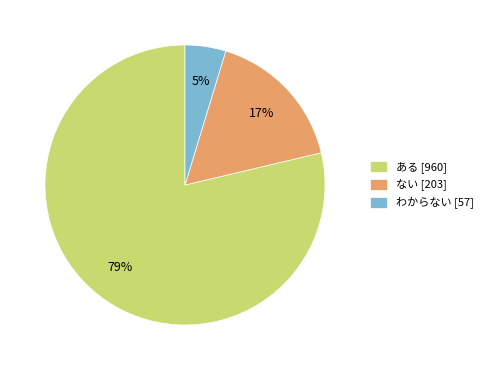

Count the number of slices in the pie.

3